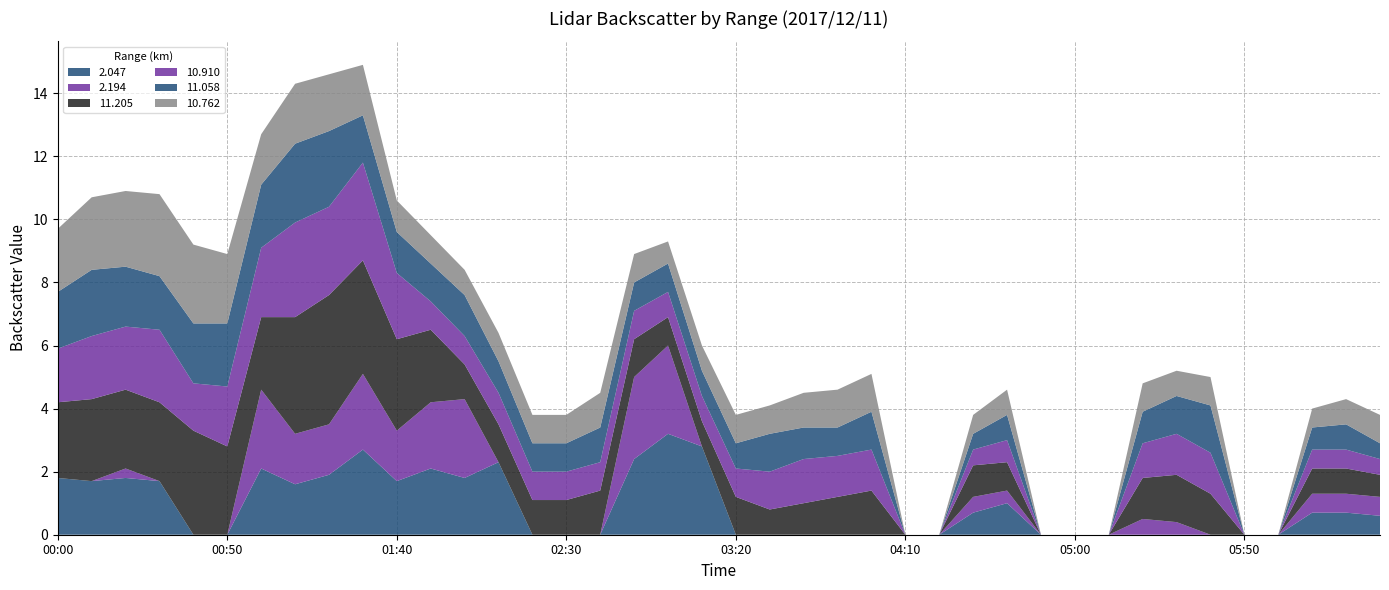

Reading left to right, what are all the values shown in this chart?

2.047: 1.8	1.7	1.8	1.7	999.0	999.0	2.1	1.6	1.9	2.7	1.7	2.1	1.8	2.3	999.0	999.0	999.0	2.4	3.2	2.8	999.0	999.0	999.0	999.0	999.0	999.0	999.0	0.7	1.0	999.0	999.0	999.0	999.0	999.0	999.0	999.0	999.0	0.7	0.7	0.6
2.194: 999.0	999.0	0.3	999.0	999.0	999.0	2.5	1.6	1.6	2.4	1.6	2.1	2.5	999.0	999.0	999.0	999.0	2.6	2.8	999.0	999.0	999.0	999.0	999.0	999.0	999.0	999.0	0.5	0.4	999.0	999.0	999.0	0.5	0.4	999.0	999.0	999.0	0.6	0.6	0.6
11.205: 2.4	2.6	2.5	2.5	3.3	2.8	2.3	3.7	4.1	3.6	2.9	2.3	1.1	1.2	1.1	1.1	1.4	1.2	0.9	0.8	1.2	0.8	1.0	1.2	1.4	999.0	999.0	1.0	0.9	999.0	999.0	999.0	1.3	1.5	1.3	999.0	999.0	0.8	0.8	0.7
10.910: 1.7	2.0	2.0	2.3	1.5	1.9	2.2	3.0	2.8	3.1	2.1	0.9	0.9	1.0	0.9	0.9	0.9	0.9	0.8	0.8	0.9	1.2	1.4	1.3	1.3	999.0	999.0	0.5	0.7	999.0	999.0	999.0	1.1	1.3	1.3	999.0	999.0	0.6	0.6	0.5
11.058: 1.8	2.1	1.9	1.7	1.9	2.0	2.0	2.5	2.4	1.5	1.3	1.2	1.3	1.0	0.9	0.9	1.1	0.9	0.9	0.8	0.8	1.2	1.0	0.9	1.2	999.0	999.0	0.5	0.8	999.0	999.0	999.0	1.0	1.2	1.5	999.0	999.0	0.7	0.8	0.5
10.762: 2.0	2.3	2.4	2.6	2.5	2.2	1.6	1.9	1.8	1.6	1.0	0.9	0.8	0.9	0.9	0.9	1.1	0.9	0.7	0.8	0.9	0.9	1.1	1.2	1.2	999.0	999.0	0.6	0.8	999.0	999.0	999.0	0.9	0.8	0.9	999.0	999.0	0.6	0.8	0.9